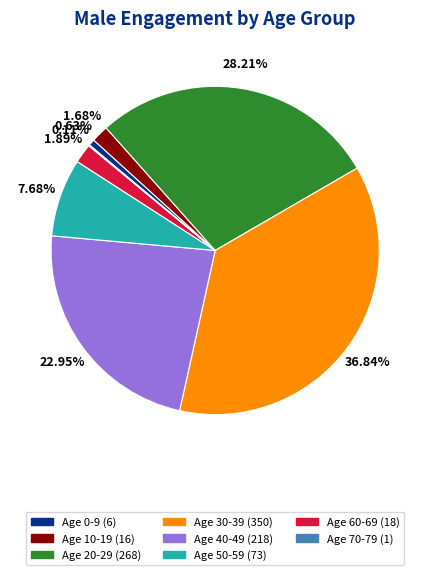

Does Age 30-39 (350) account for over 50% of the chart?

No